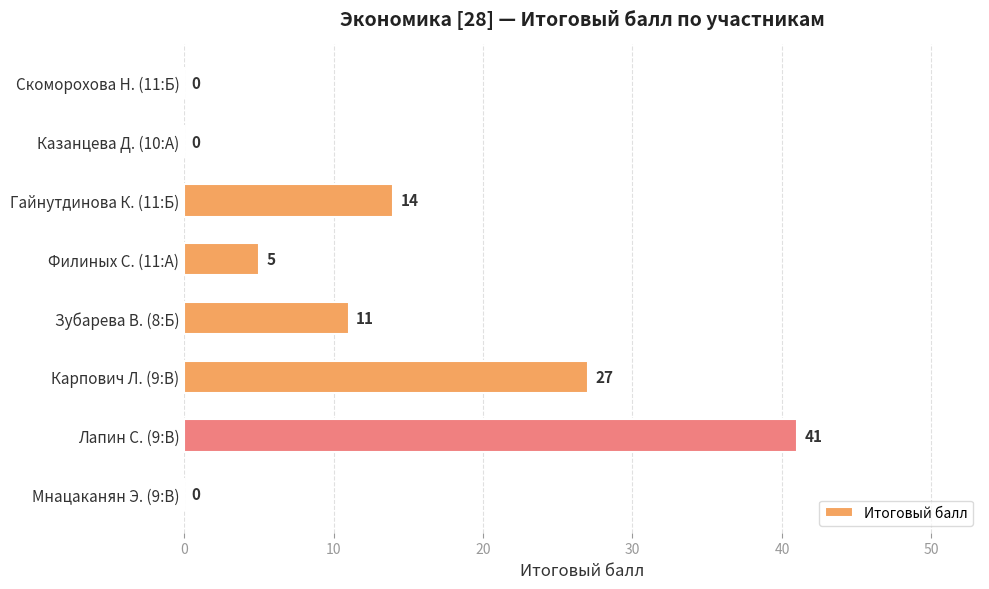

Which category has the highest value across all series?

Лапин С. (9:В)